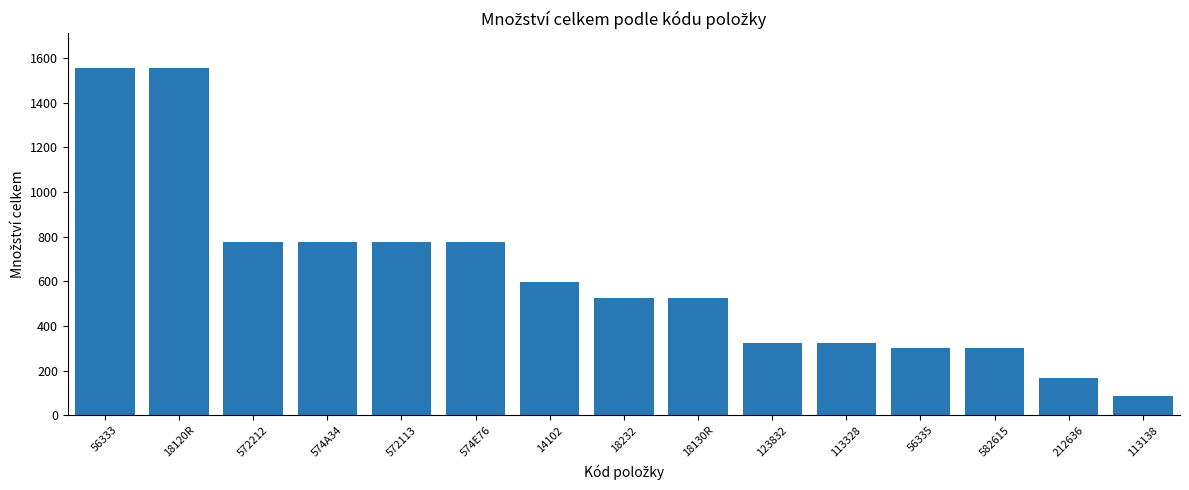

What is the sum of all values?

9380.0